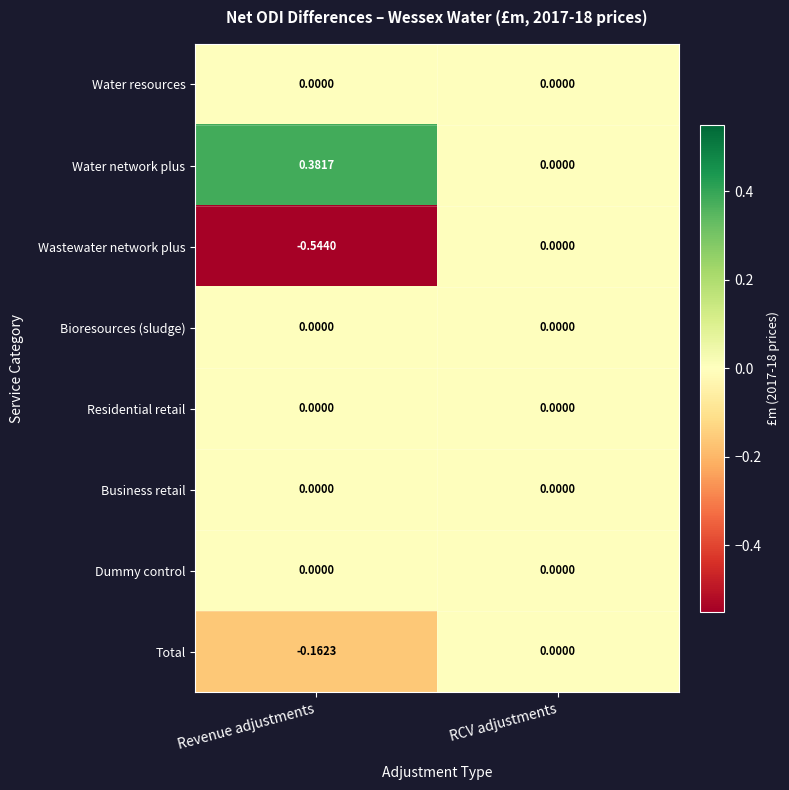

What is the total value across all series at Revenue adjustments?

-0.3